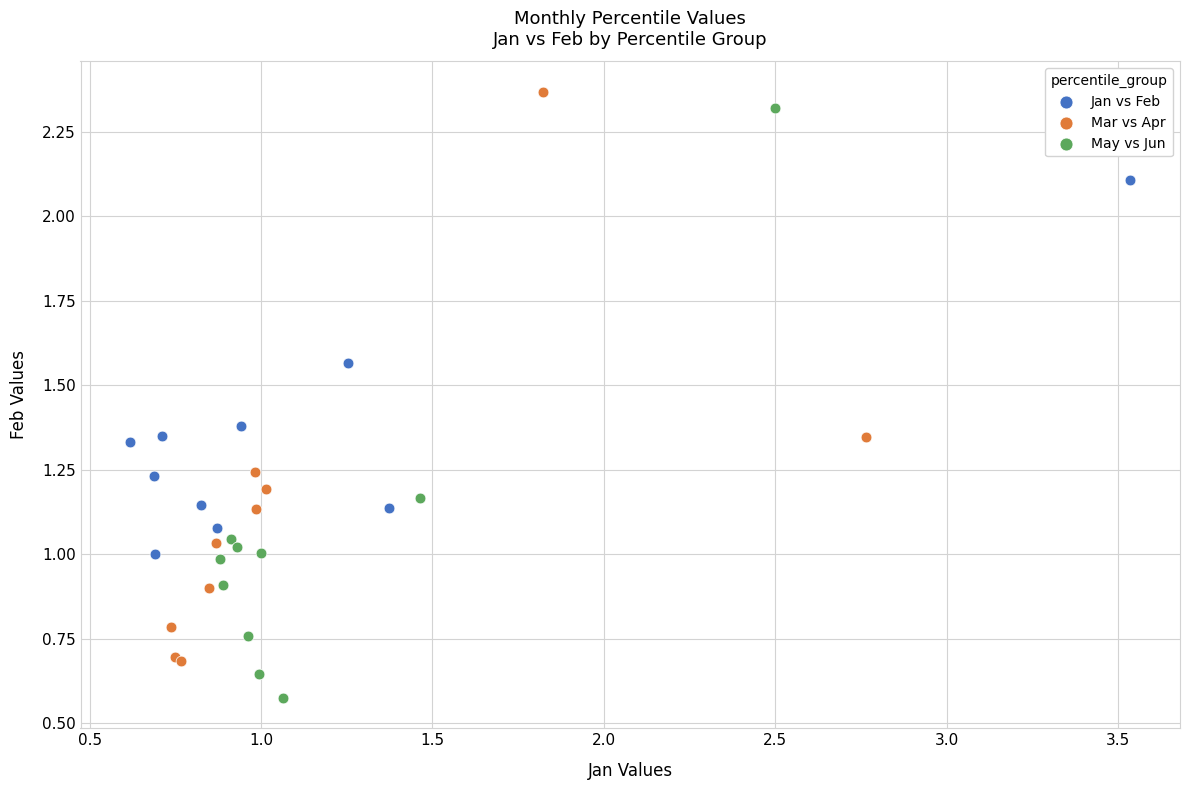

Which series contains the lowest Y value?

May vs Jun